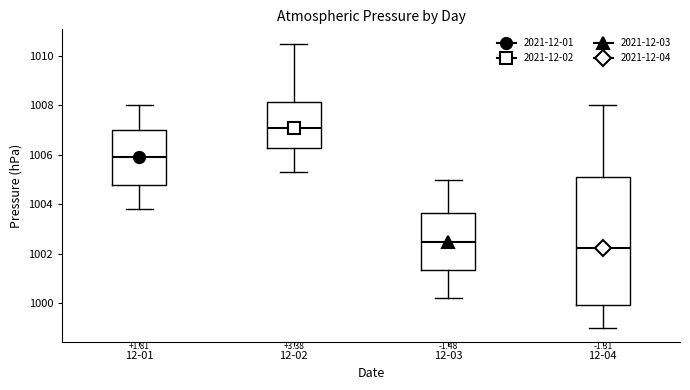

Where is the upper edge of the box for 12-02 on the y-axis? The values are not printed on the chart, so give them approximately, as read against the axis.

1008.2